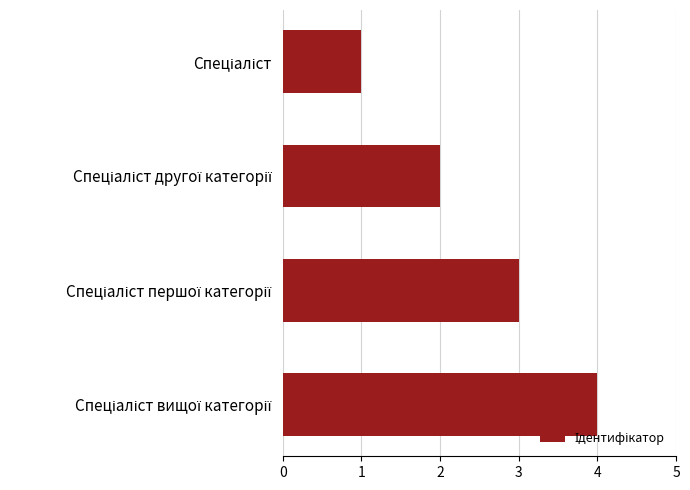

What is the difference between the maximum and minimum values?

3